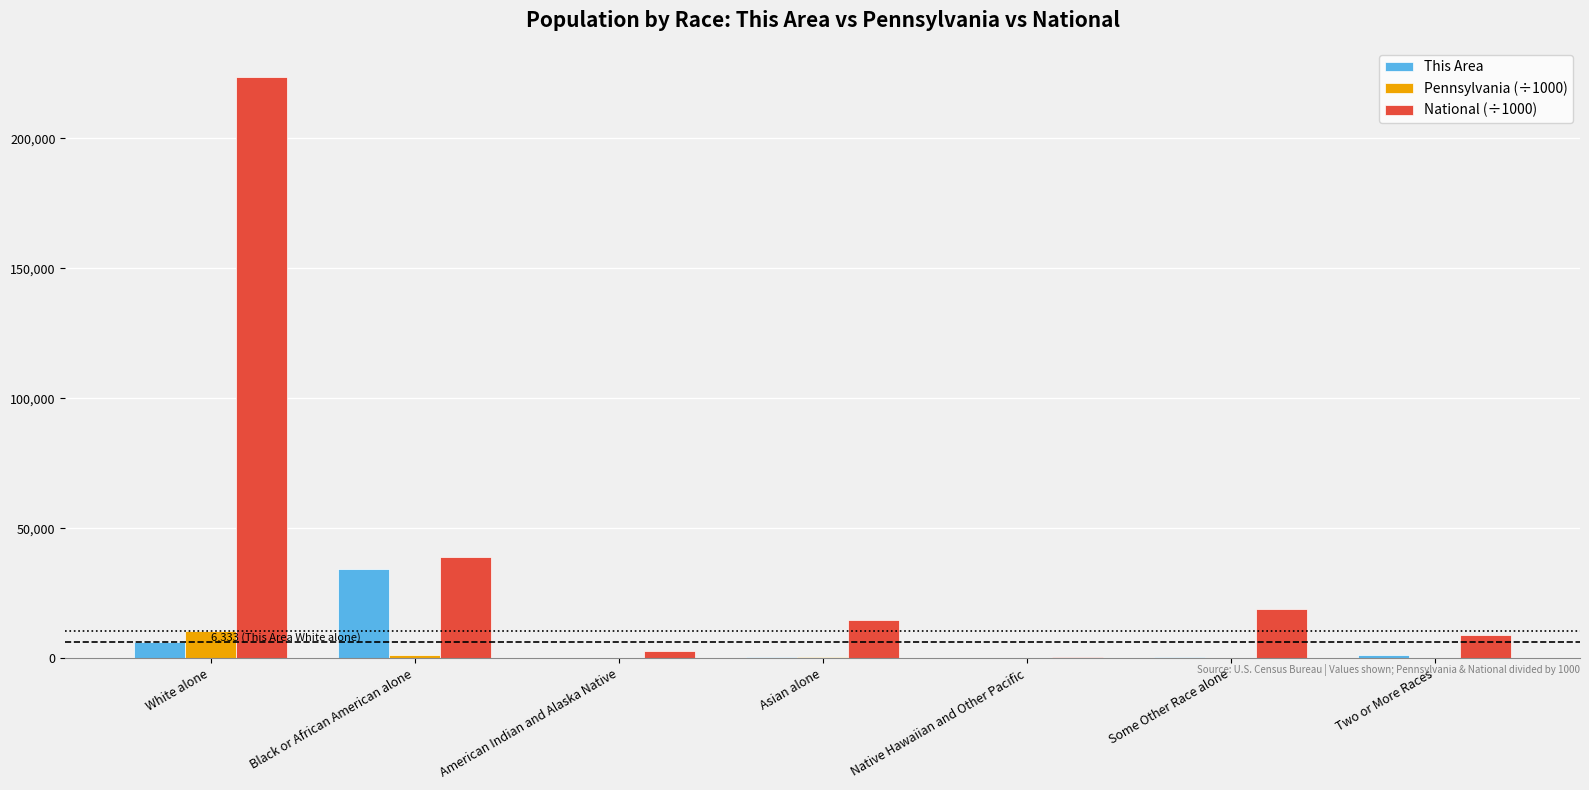

Is the value of This Area at White alone greater than the value of National (÷1000) at Black or African American alone?

No